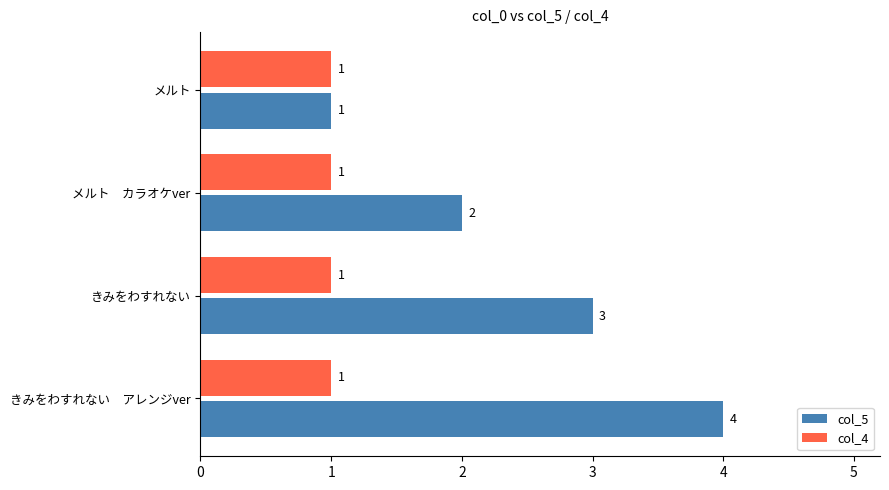

Count the col_5 values in the range 2 to 4.

3